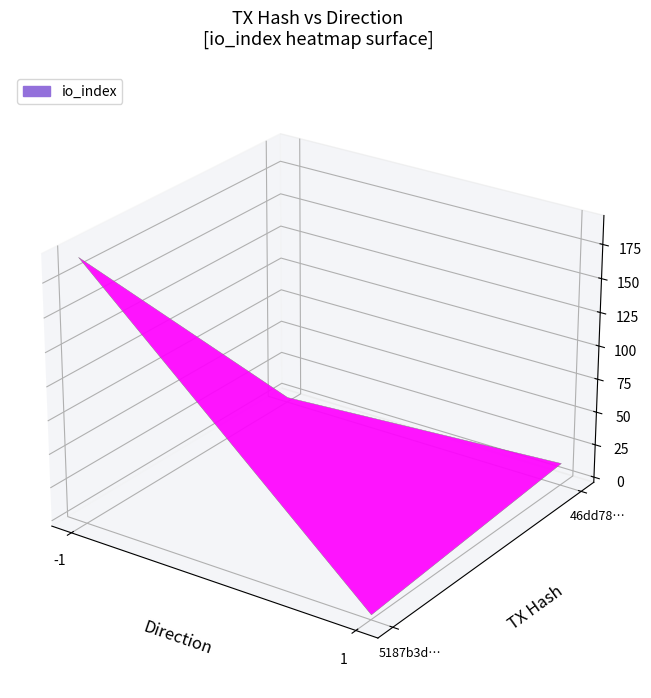

Reading left to right, extract all data points from this chart.

5187b3d328649e3074acdddf4353ac32e3f9b5f: direction=-1	io_index=192
46dd78453f5489f88e9eac05f37201cbe16f874: direction=1	io_index=13